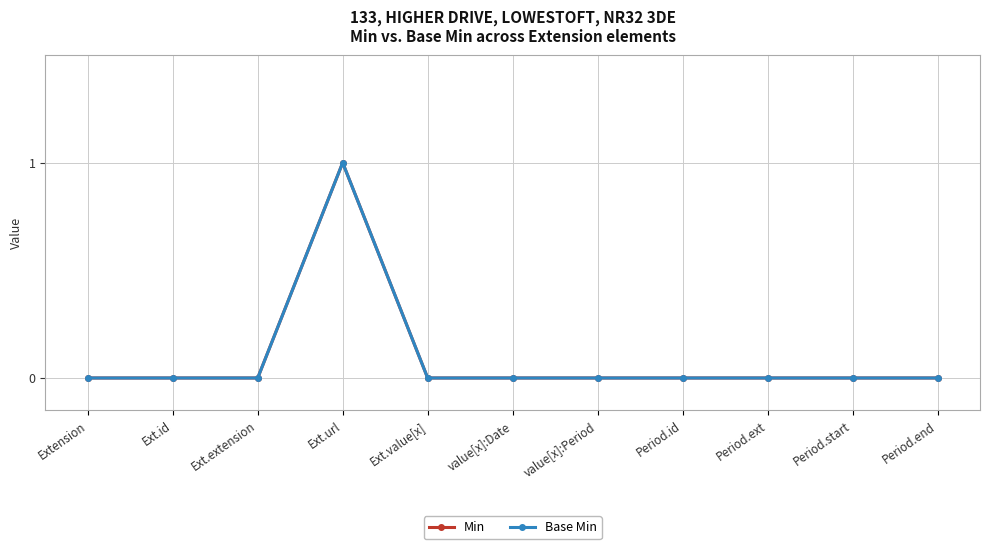

Does the chart have visible grid lines?

Yes